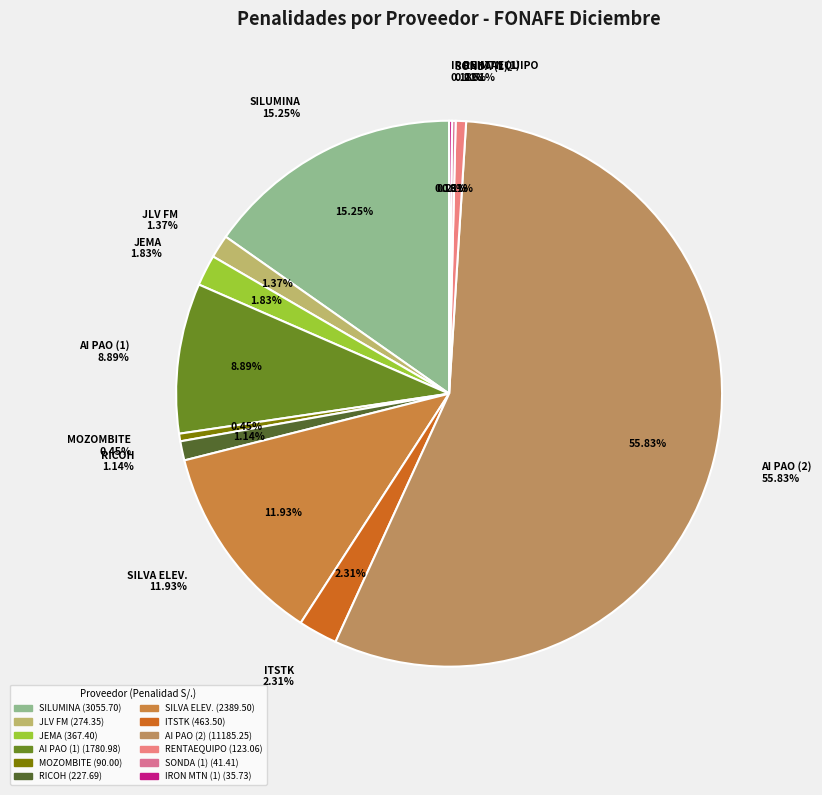

To the nearest percent, what percentage of the pie is SILVA ELEVADORES?

12%